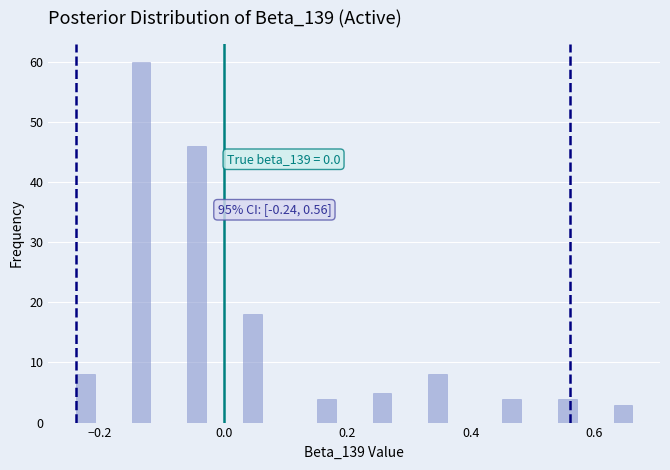

Read against the x-axis, roughly where is the centre of the tallest bar?

-0.14